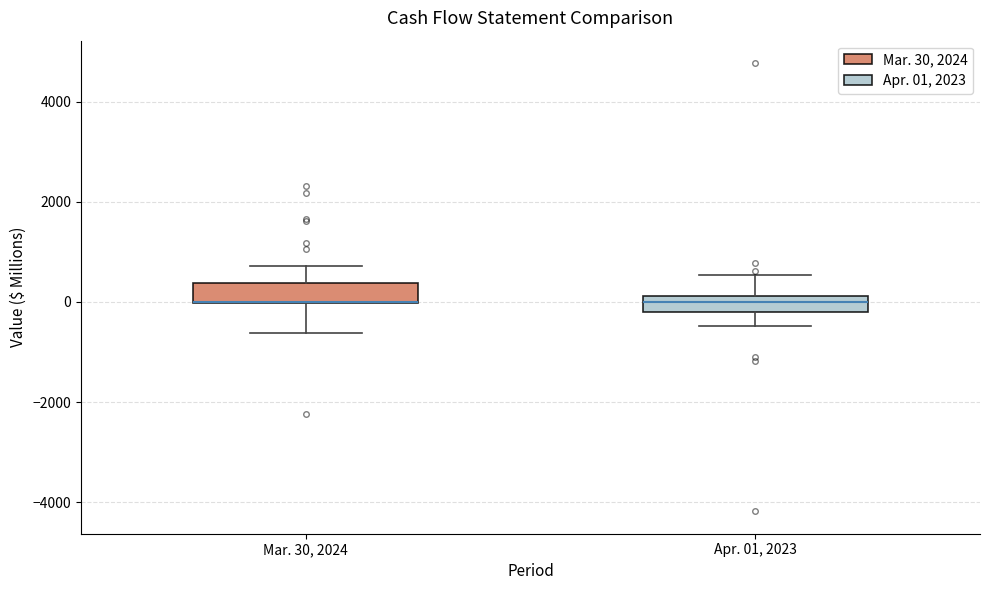

Where is the lower edge of the box for Mar. 30, 2024 on the y-axis? The values are not printed on the chart, so give them approximately, as read against the axis.

0